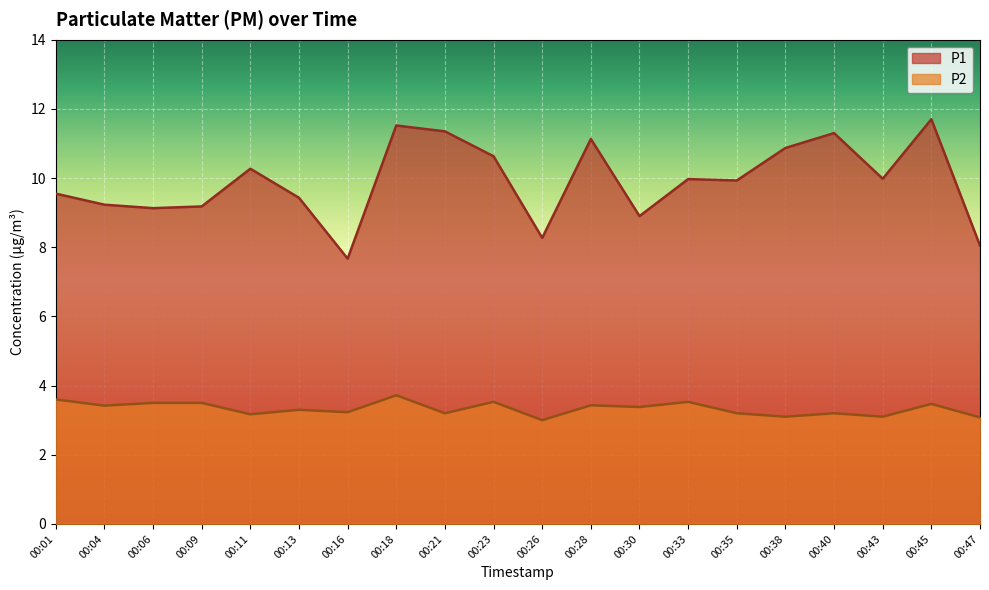

Rank the categories by P1 value from highest to lowest.

00:45, 00:18, 00:21, 00:40, 00:28, 00:38, 00:23, 00:11, 00:43, 00:33, 00:35, 00:01, 00:13, 00:04, 00:09, 00:06, 00:30, 00:26, 00:47, 00:16